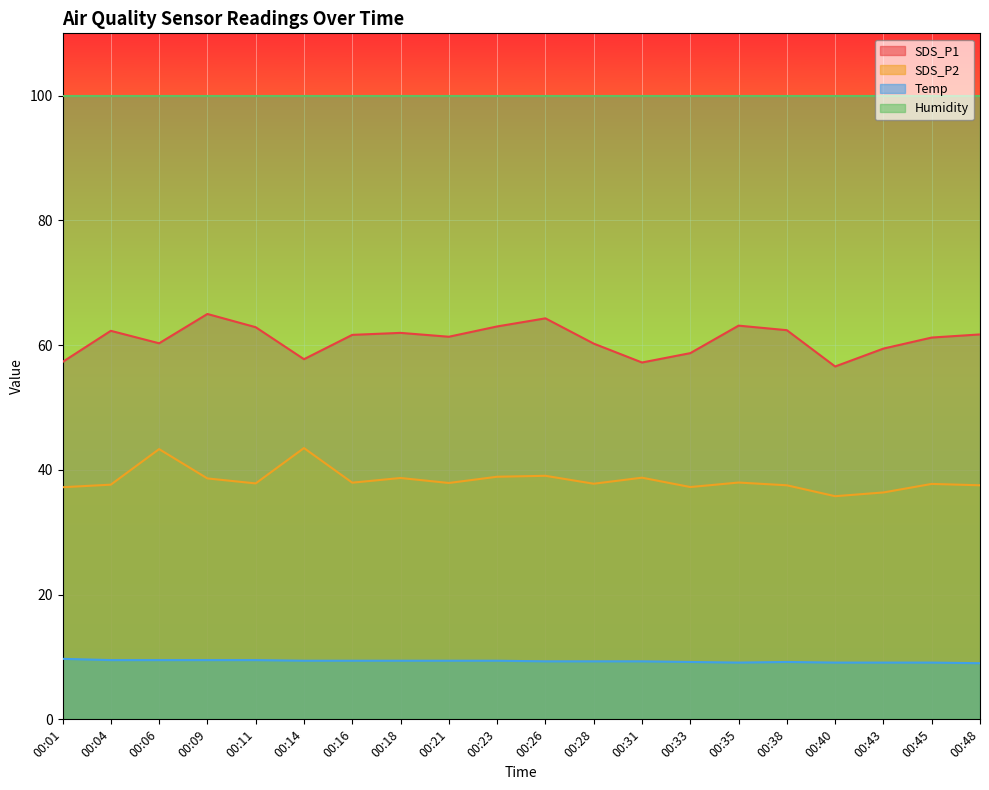

Rank the categories by SDS_P2 value from highest to lowest.

00:14, 00:06, 00:26, 00:23, 00:31, 00:18, 00:09, 00:35, 00:16, 00:21, 00:11, 00:28, 00:45, 00:04, 00:38, 00:48, 00:33, 00:01, 00:43, 00:40